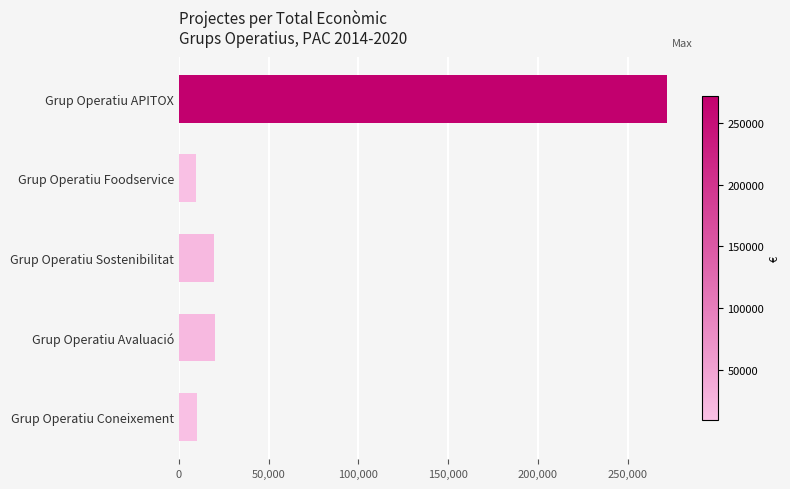

True or false: the data shows 271552 at Grup Operatiu APITOX.

True